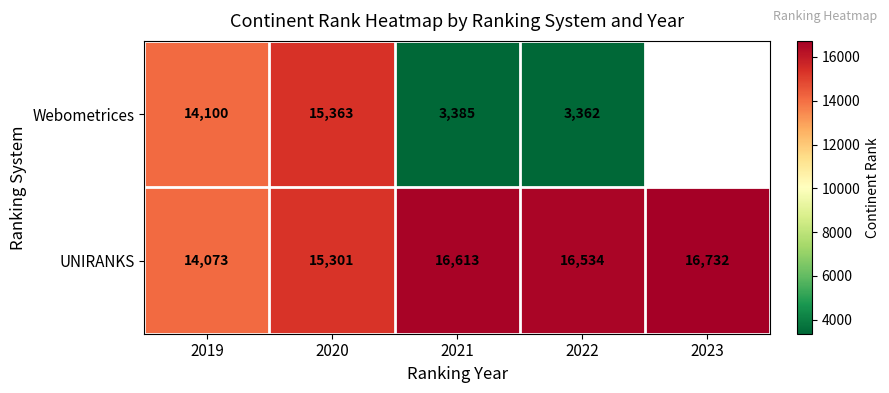

What is the smallest value displayed?

3362.0